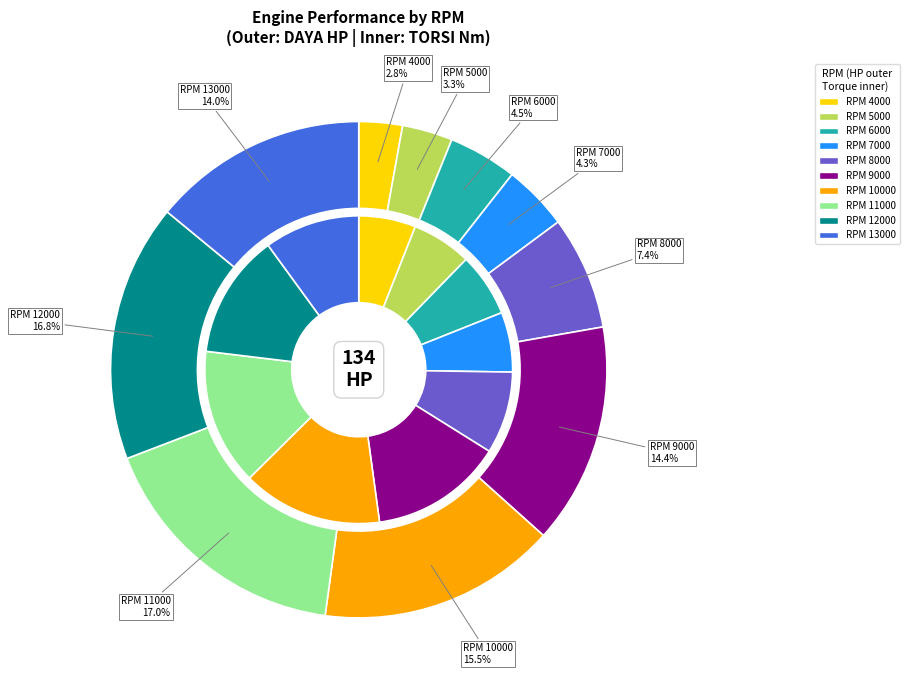

What is the largest slice in the pie chart?

11000